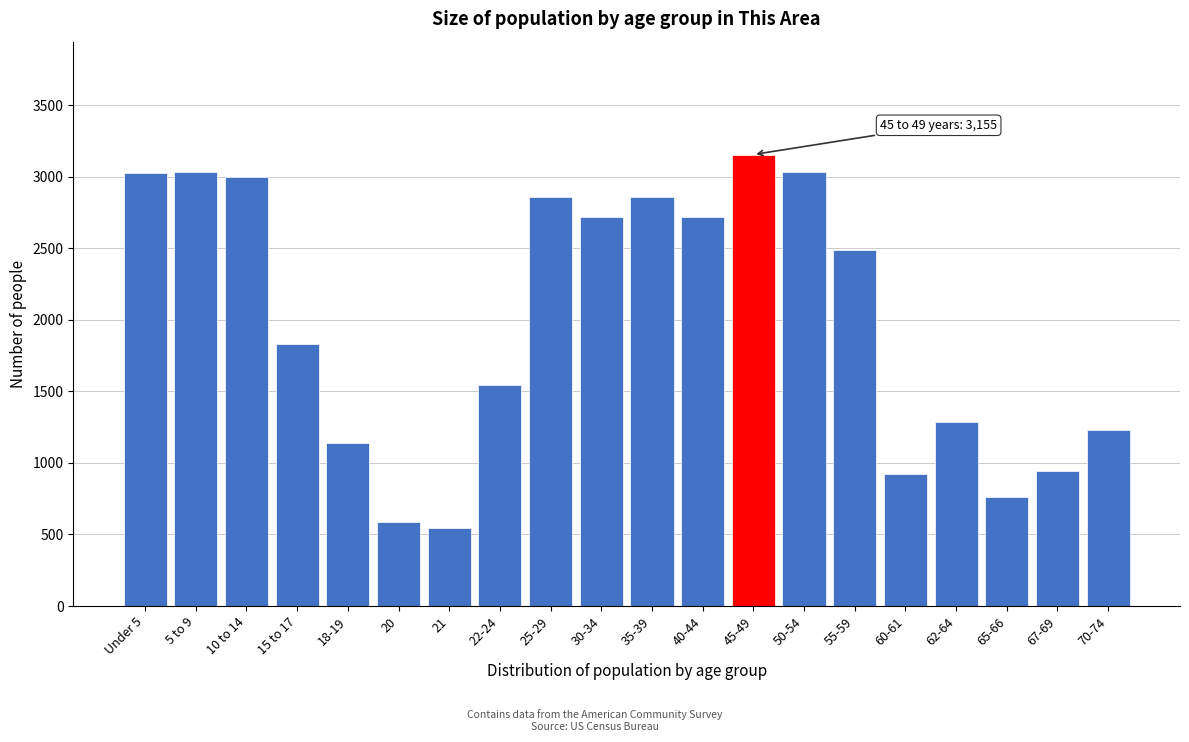

Which label corresponds to the largest value in the chart?

45-49